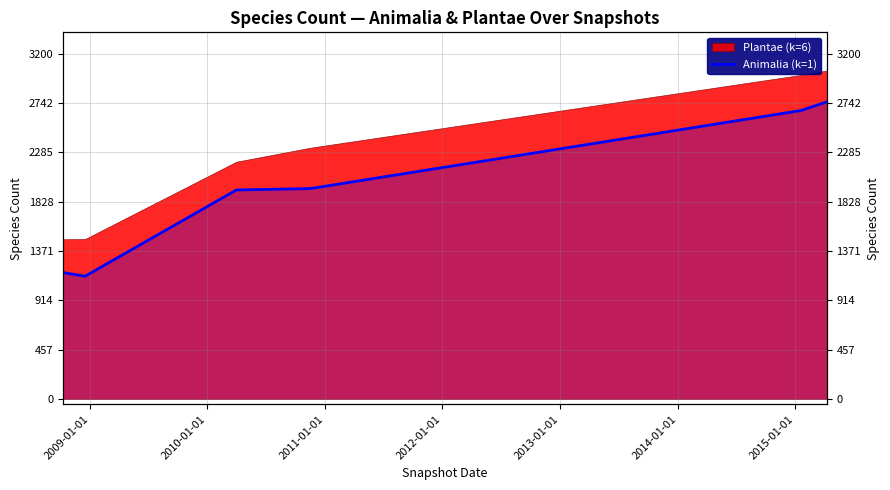

How many lines are shown in the chart?

1